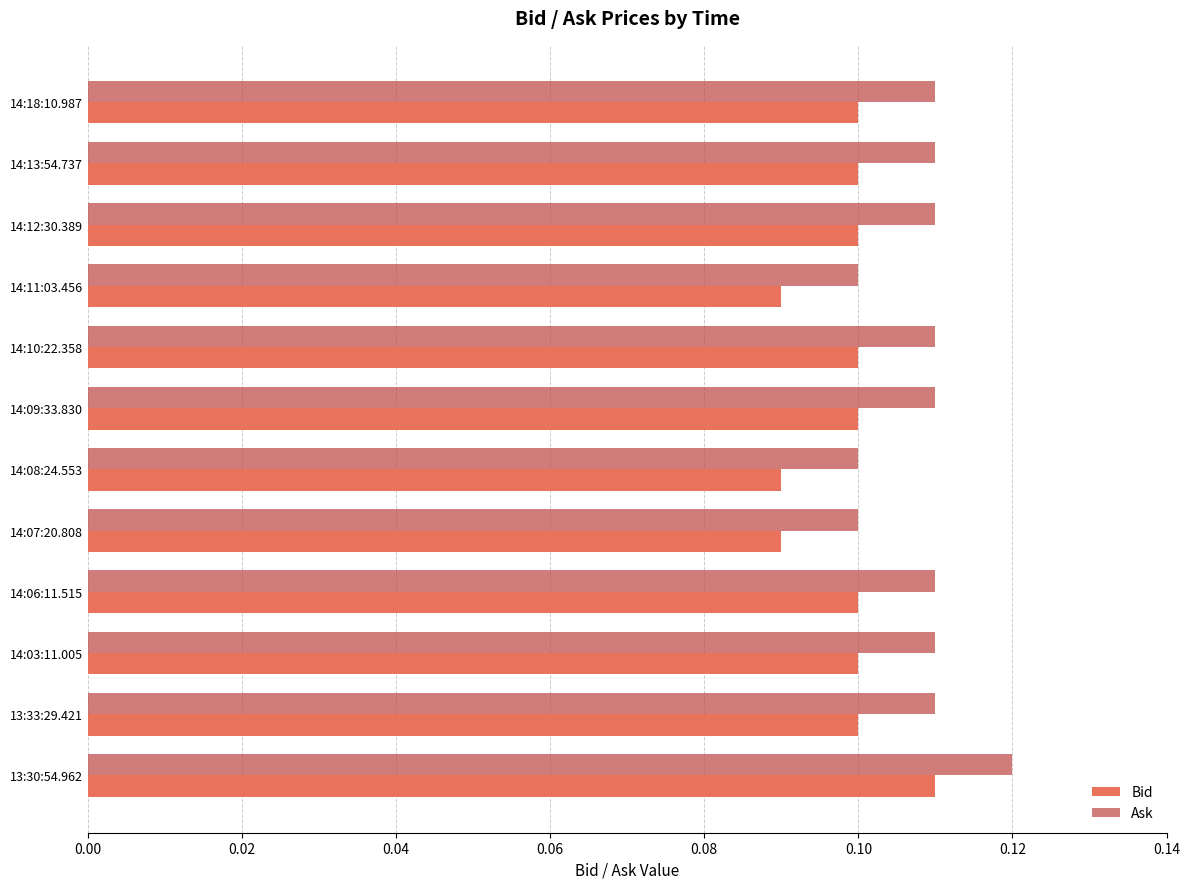

What is the sum of all Bid values?

1.2